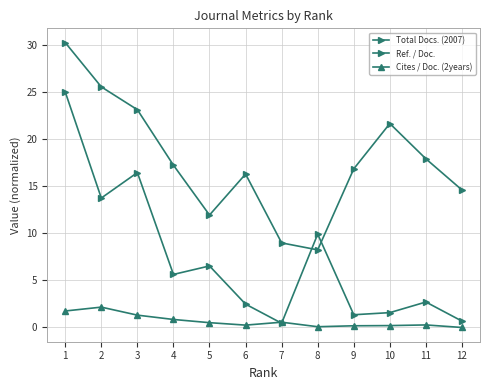

What is the minimum value for Ref. / Doc.?

8.2